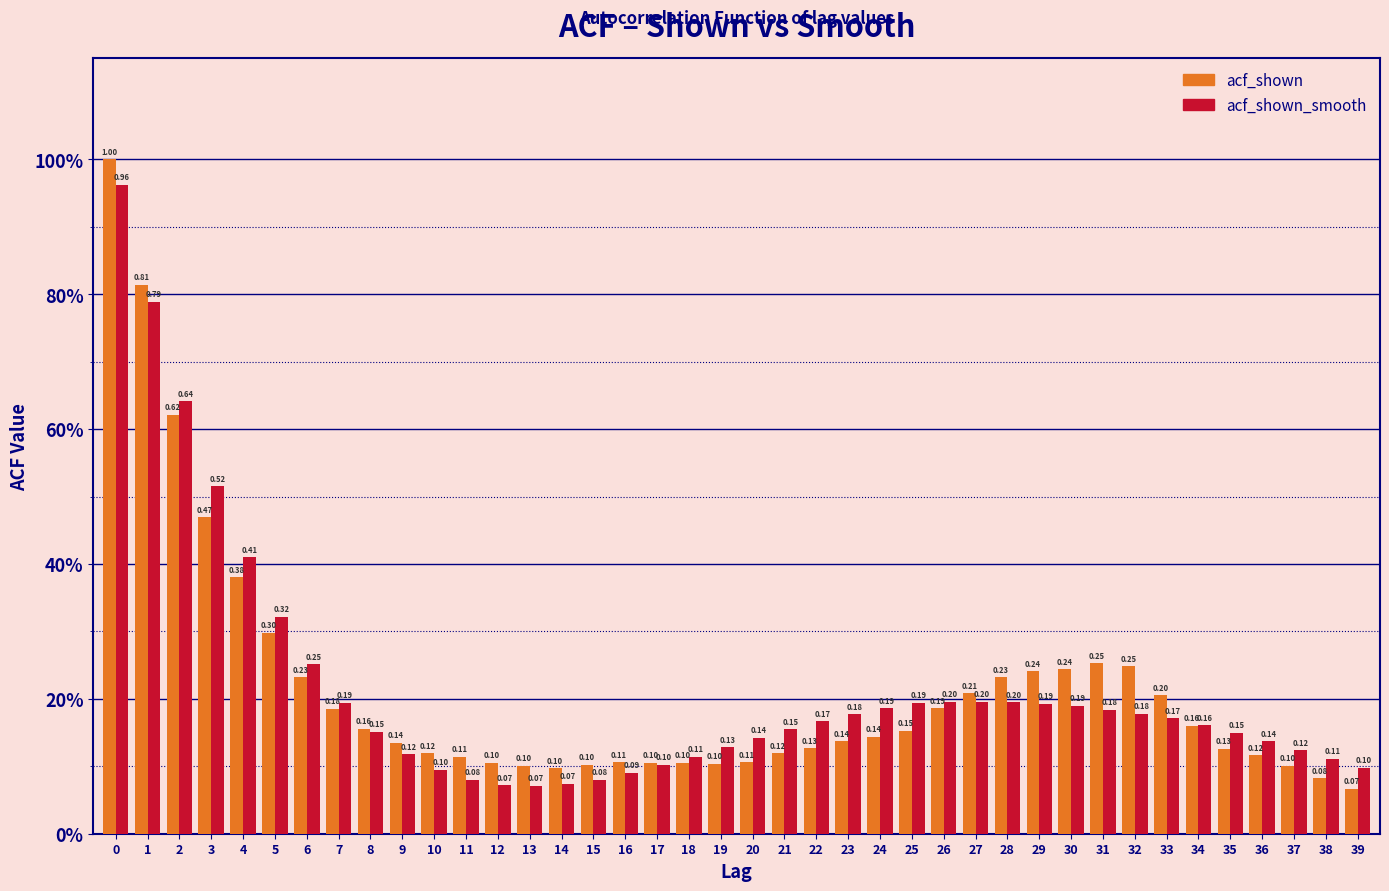

Does the chart contain stacked bars?

No